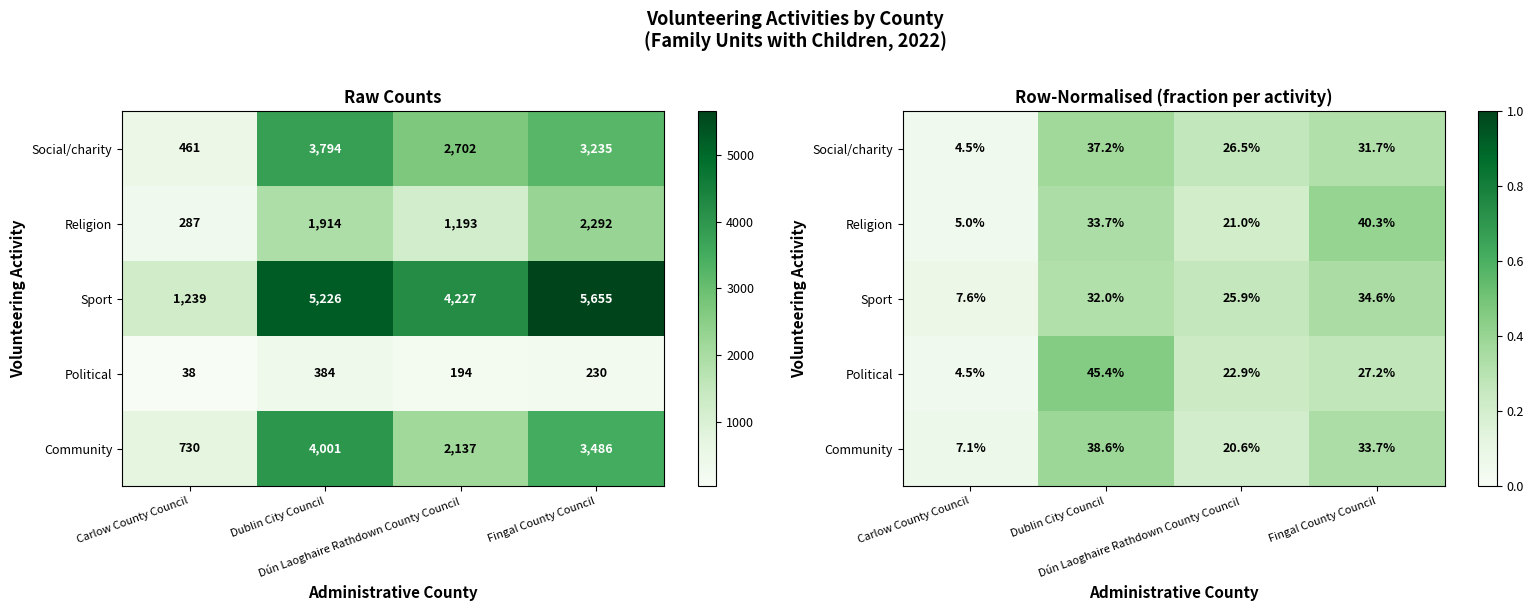

The value of Political at Dublin City Council is 0.3. True or false?

False